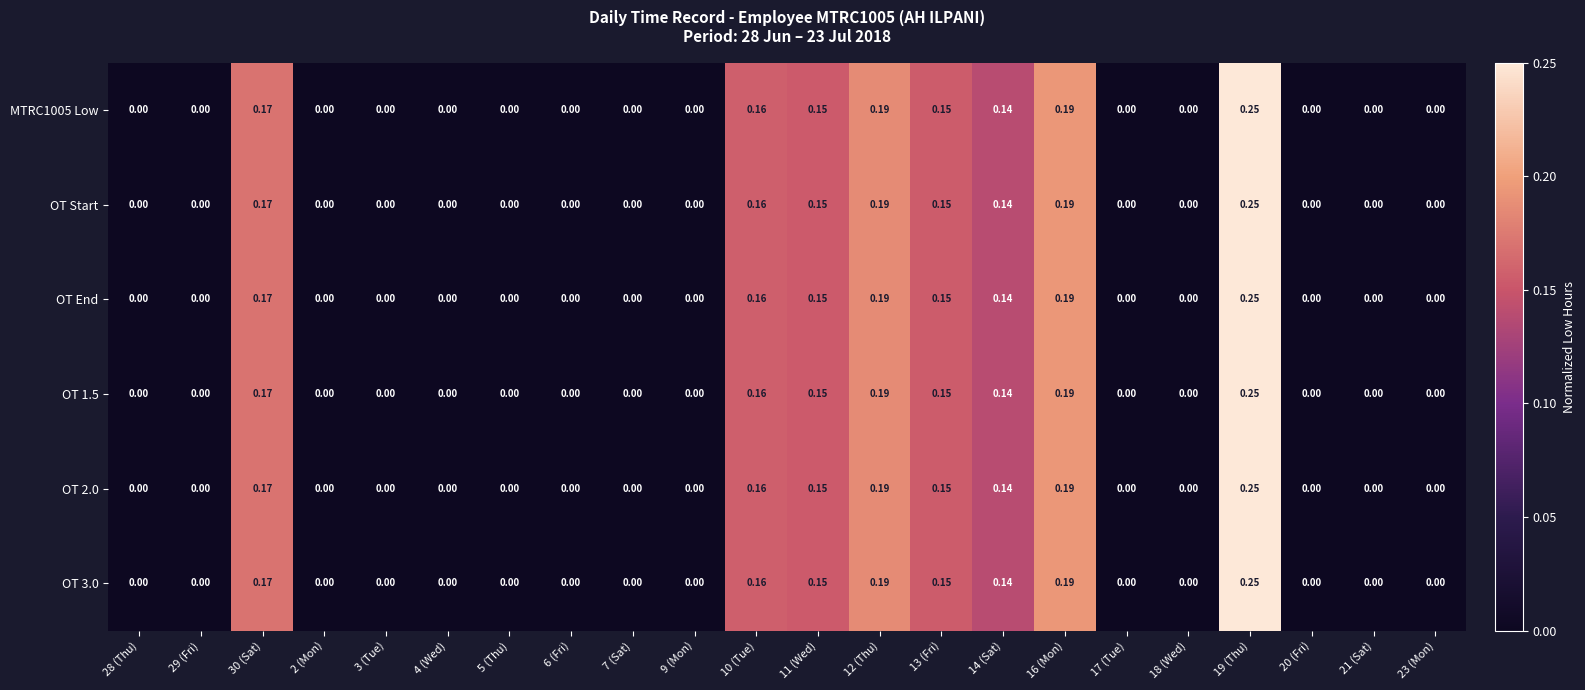

List the series in order of their peak value, lowest first.

MTRC1005 Low, OT Start, OT End, OT 1.5, OT 2.0, OT 3.0